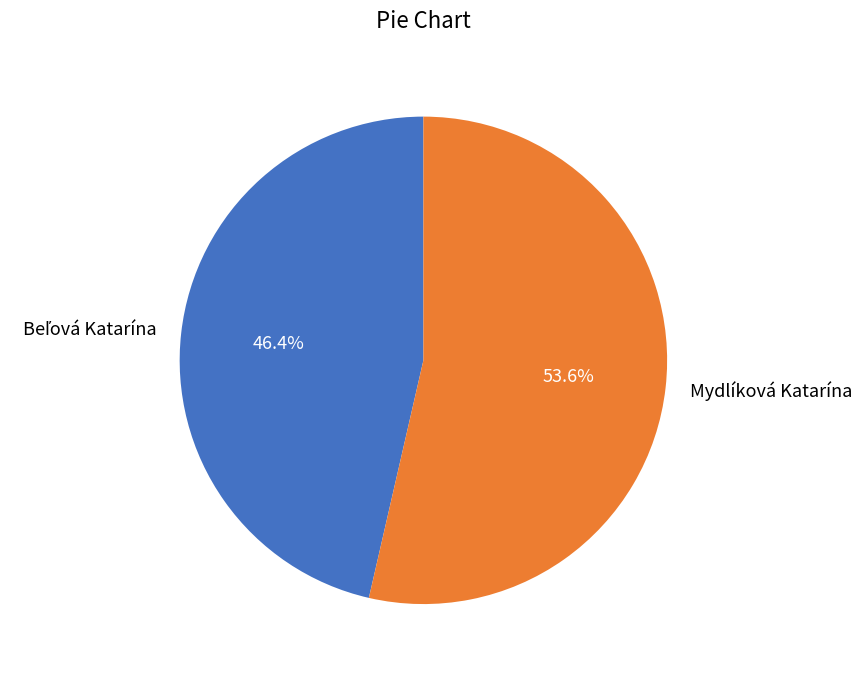

How much of the chart is everything except Mydlíková Katarína?

46.4%